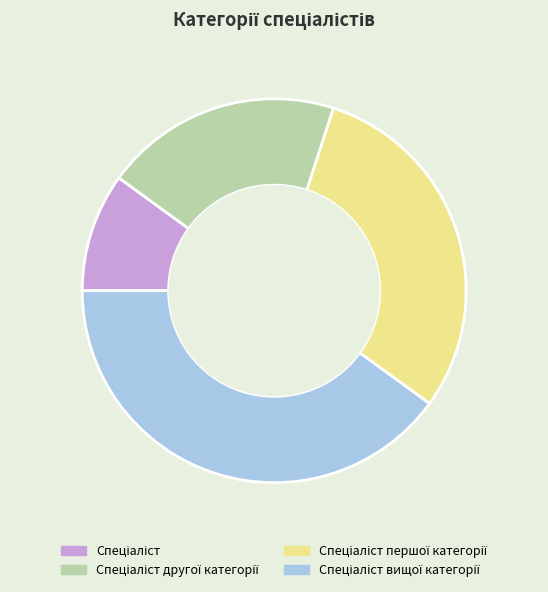

How many segments does this pie chart have?

4